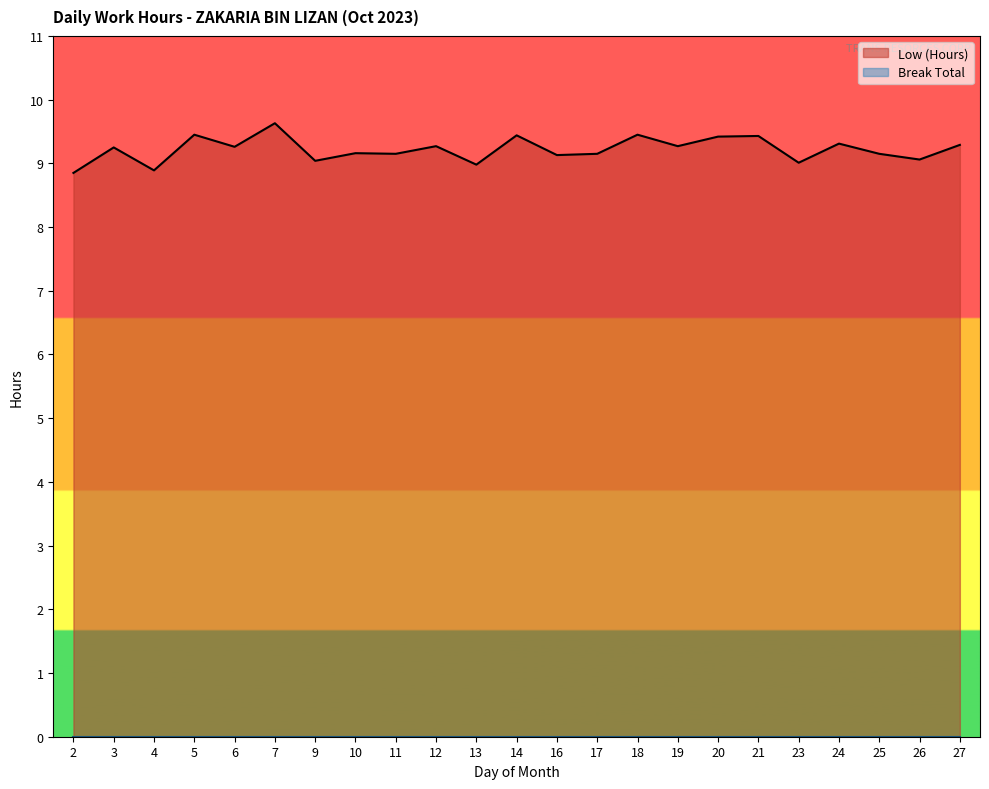

What is the value of the 15th point from the left?

9.4